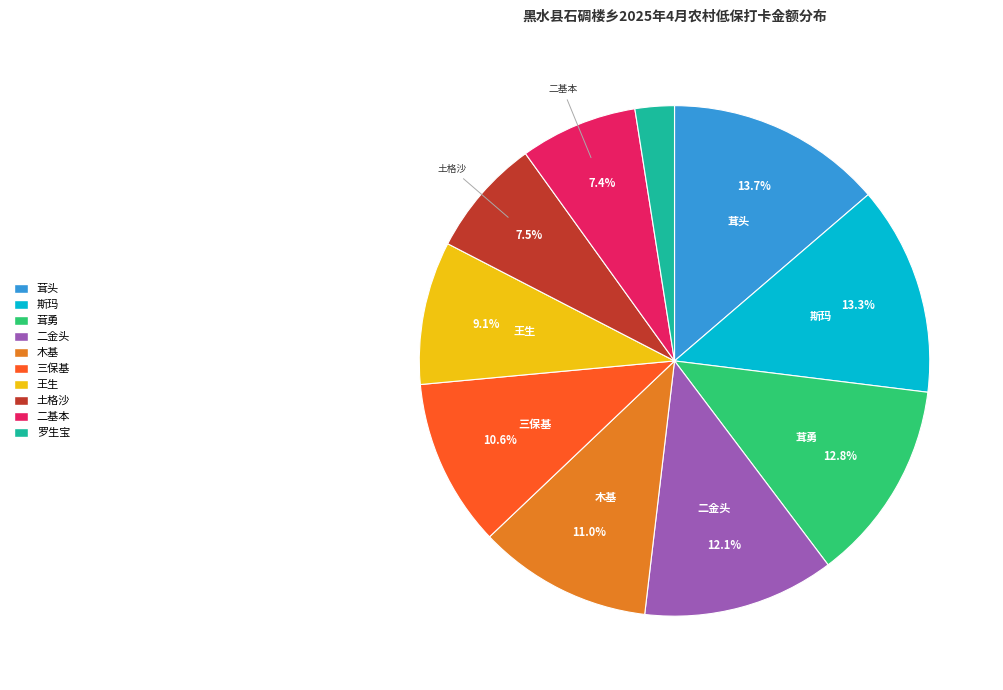

Does any single category account for the majority?

No